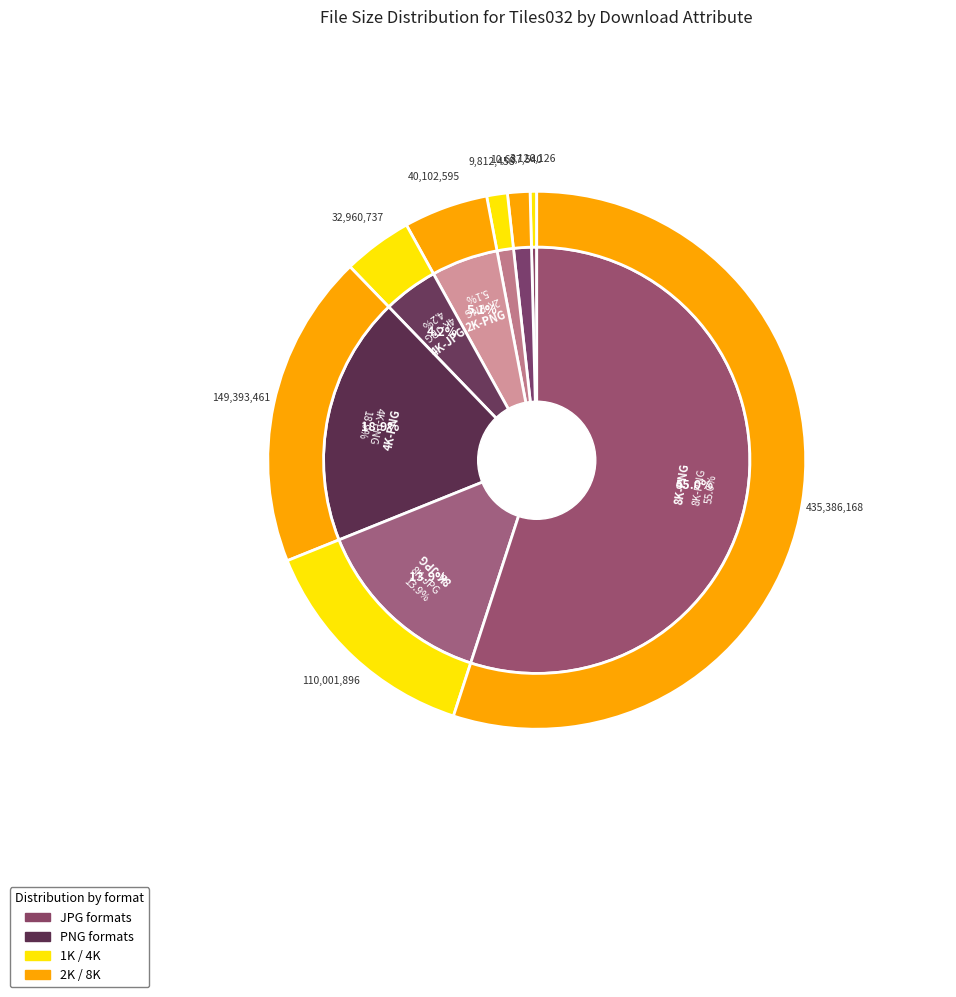

Does any single category account for the majority?

Yes